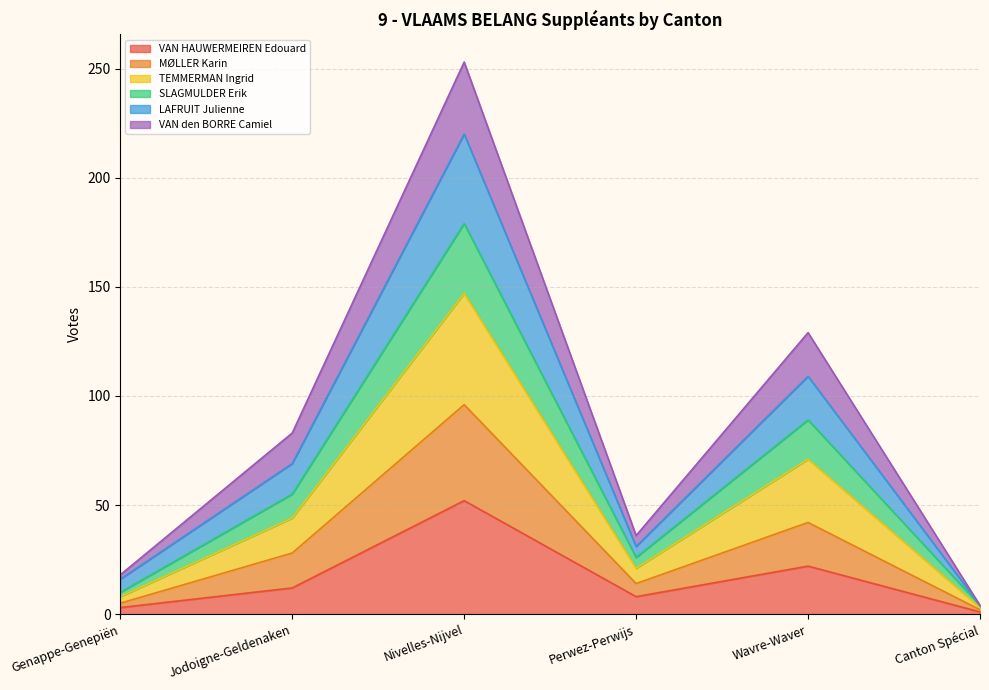

At which label is VAN HAUWERMEIREN Edouard closest to 26?

Wavre-Waver